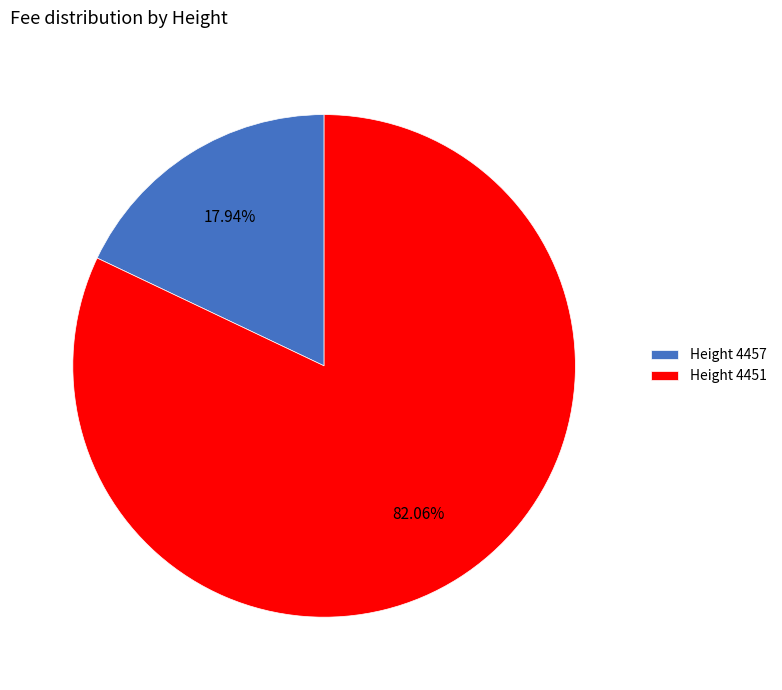

What is the majority slice?

Height 4451